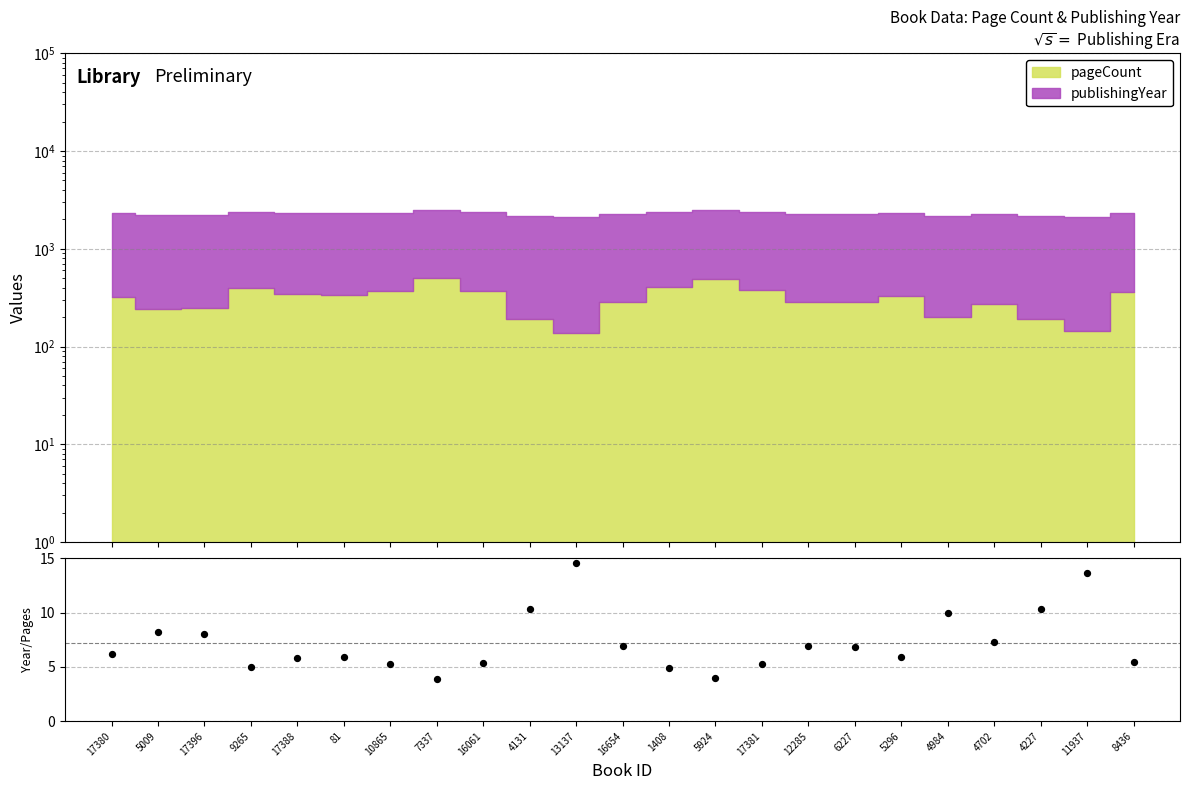

Approximately how many times larger is the value at 16061 compared to 1408?

1.1